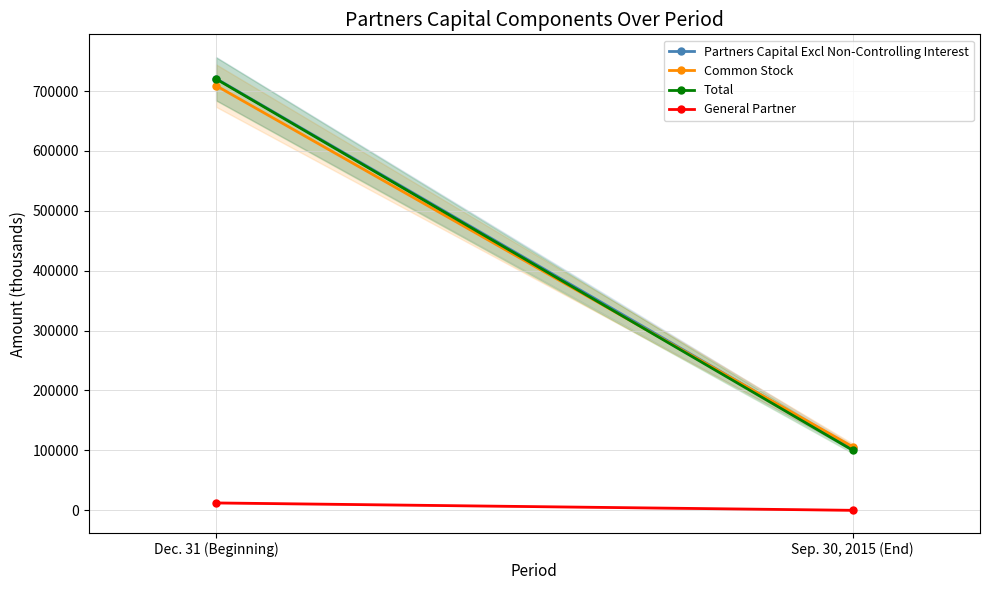

Count the Common Stock values in the range 106011 to 709019.

2